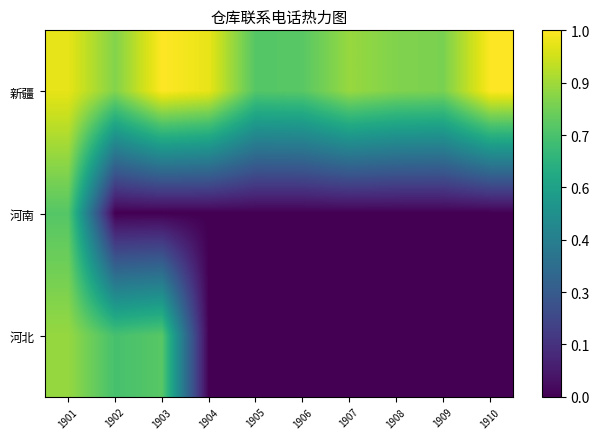

Which label corresponds to the largest value in the chart?

1910